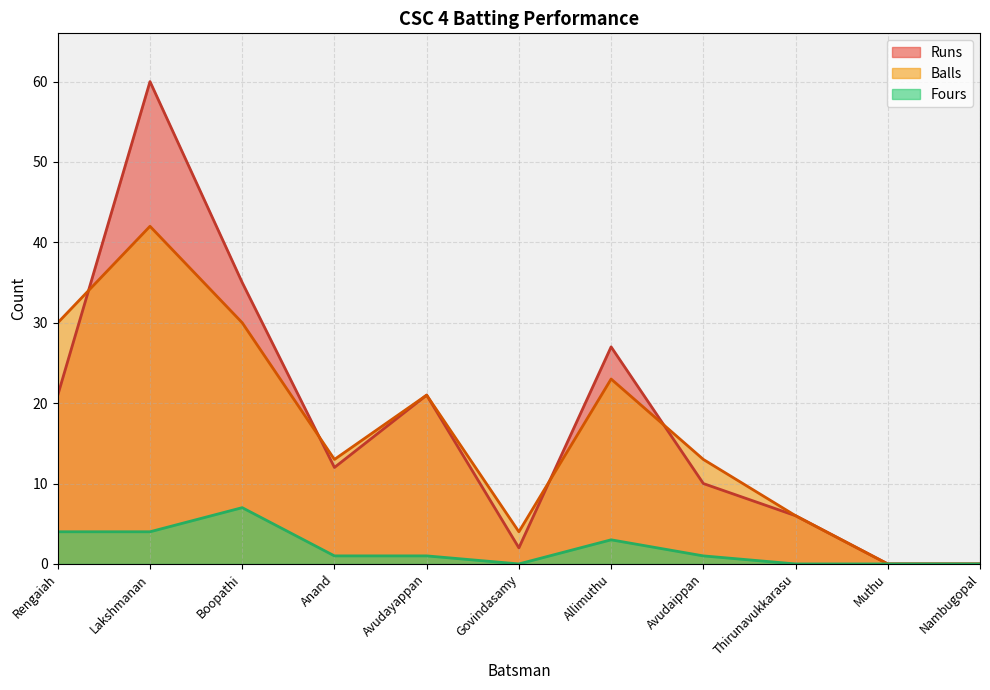

What are all the series names shown in the legend?

Runs, Balls, Fours